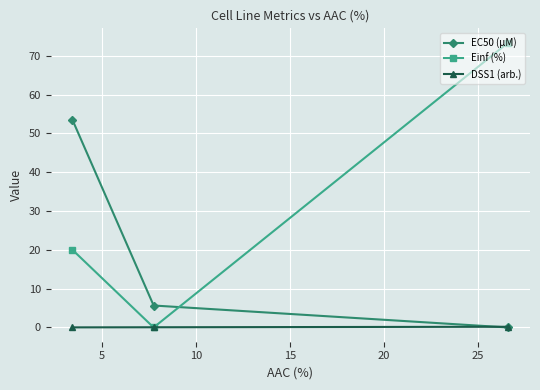

How many distinct data groups are displayed?

3